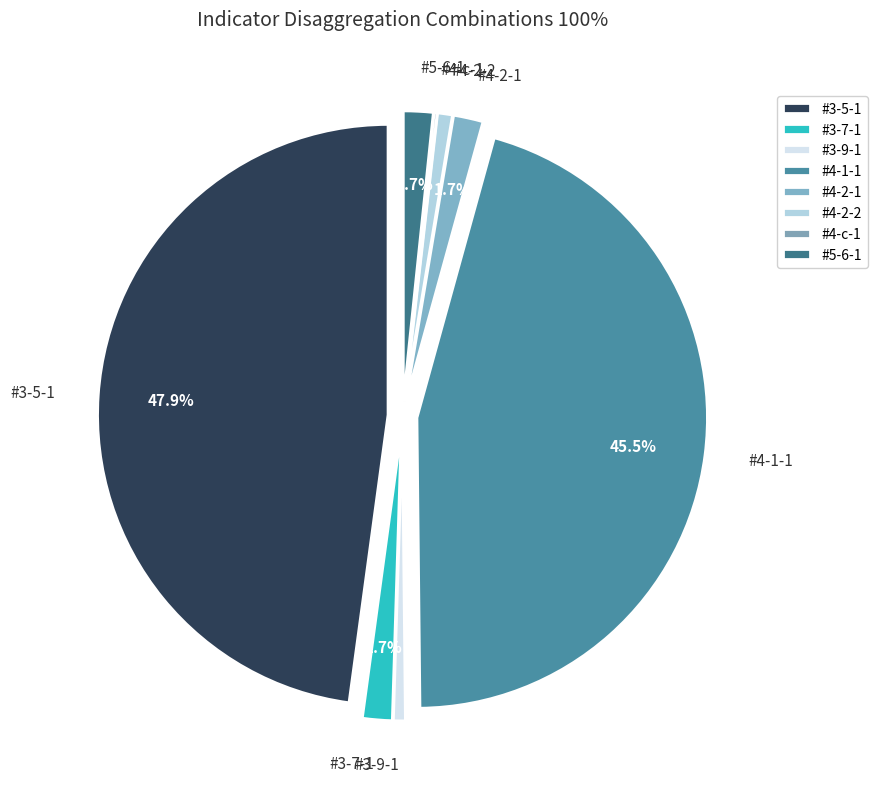

What is the largest slice in the pie chart?

#3-5-1